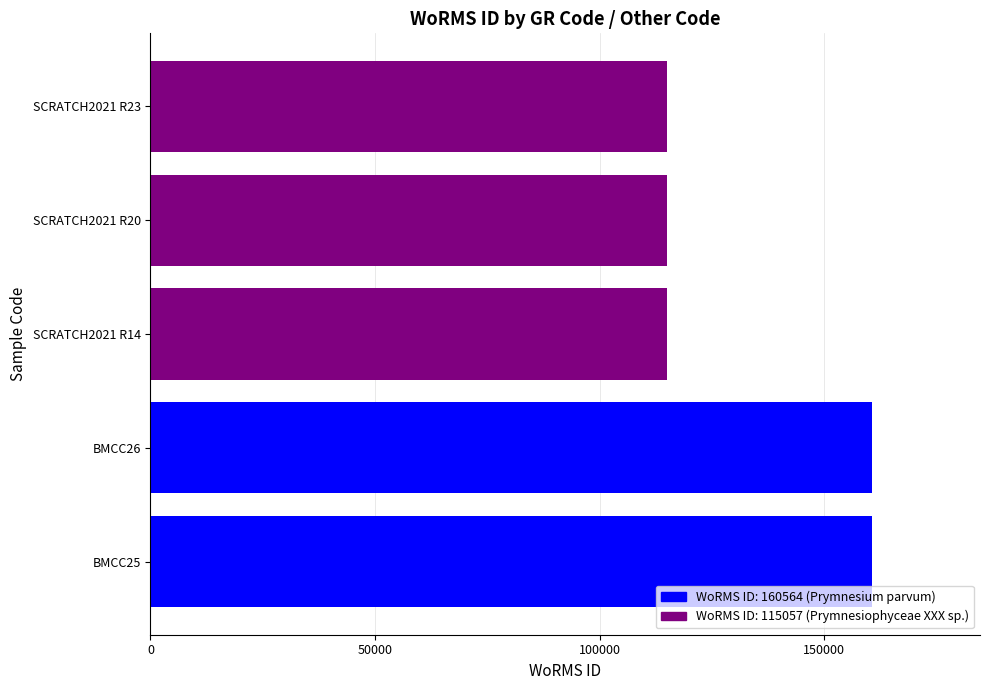

Between SCRATCH2021 R23 and BMCC25, which is larger?

BMCC25